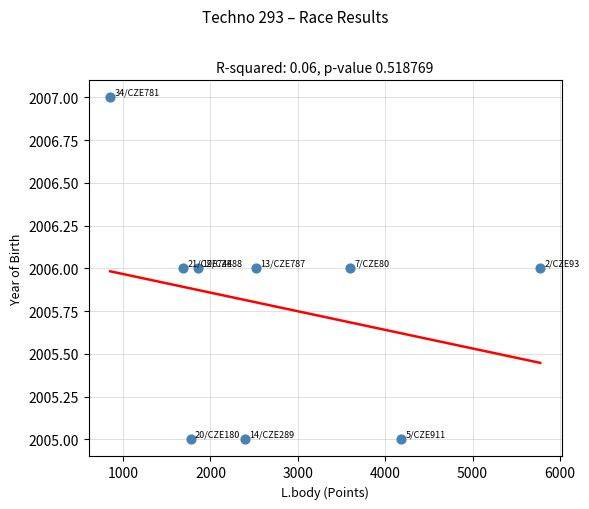

What is the range of X values (max minus min)?

4922